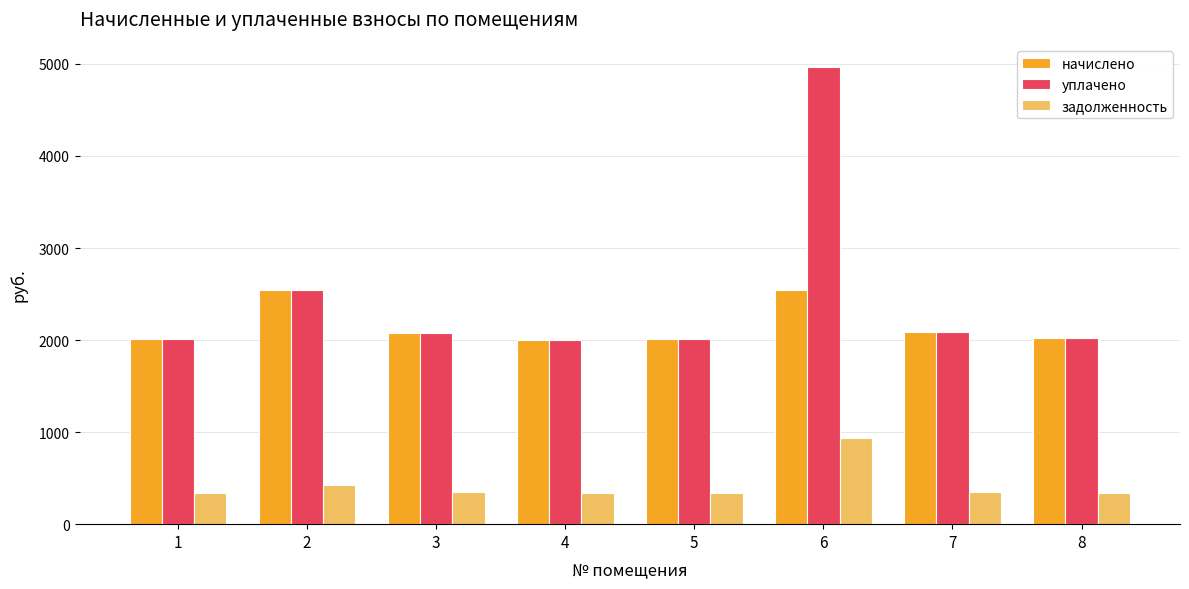

Are the bars horizontal?

No